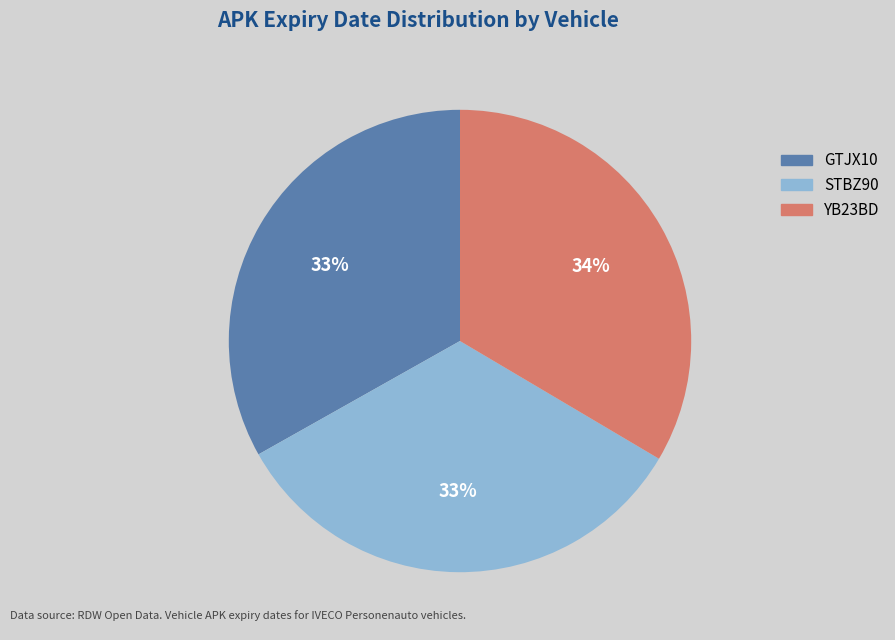

To the nearest percent, what percentage of the pie is GTJX10?

33%